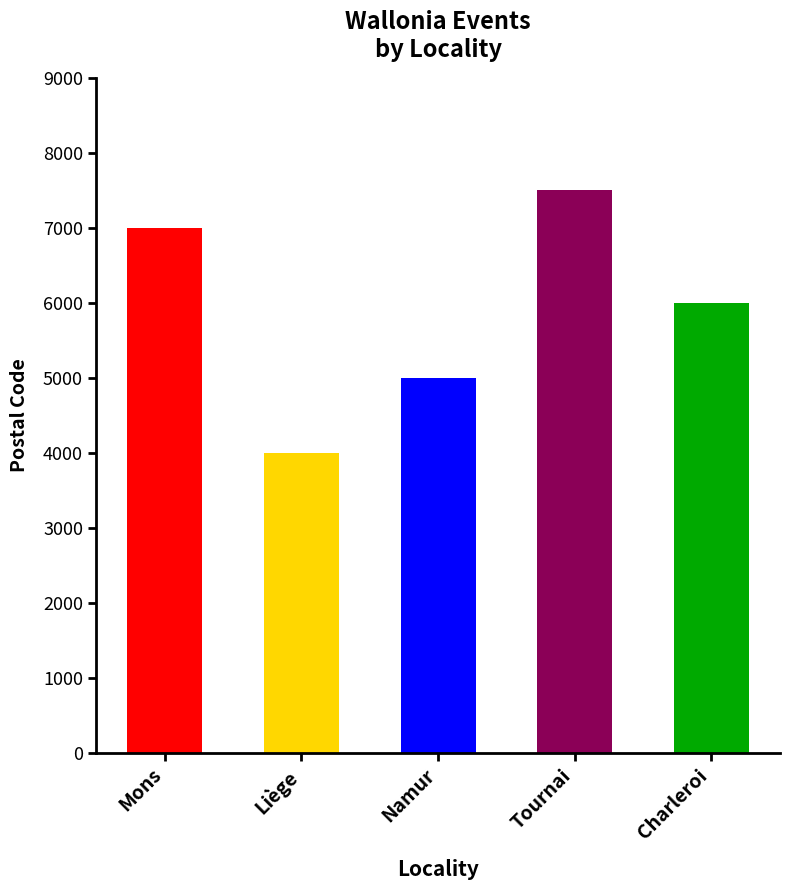

What is the average value?

5900